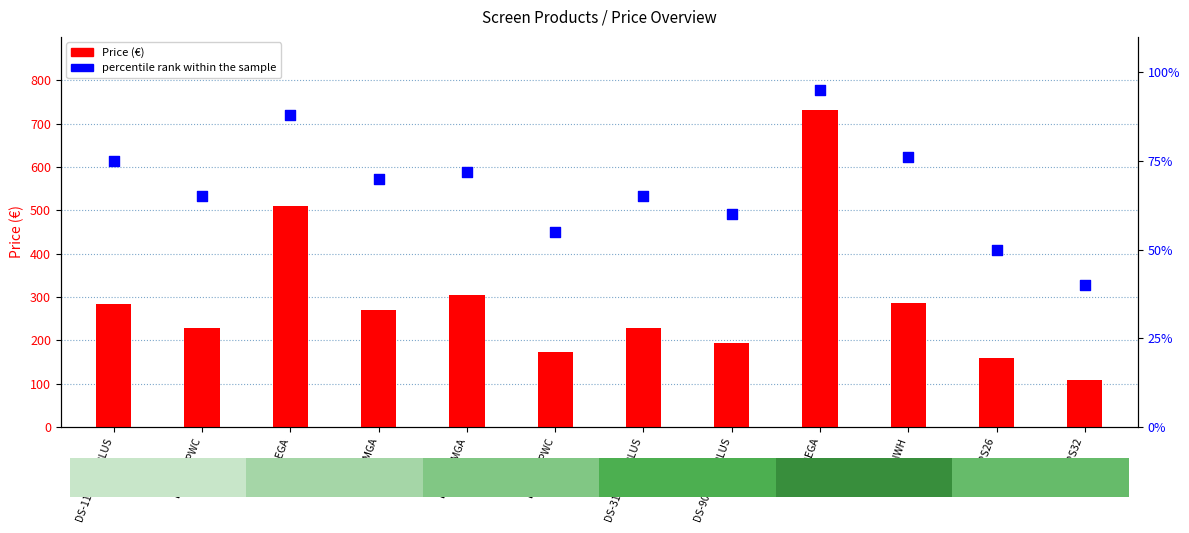

Is the value of percentile rank within the sample at DS9106MGA greater than the value of Price (€) at DS-1109PMGPLUS?

No